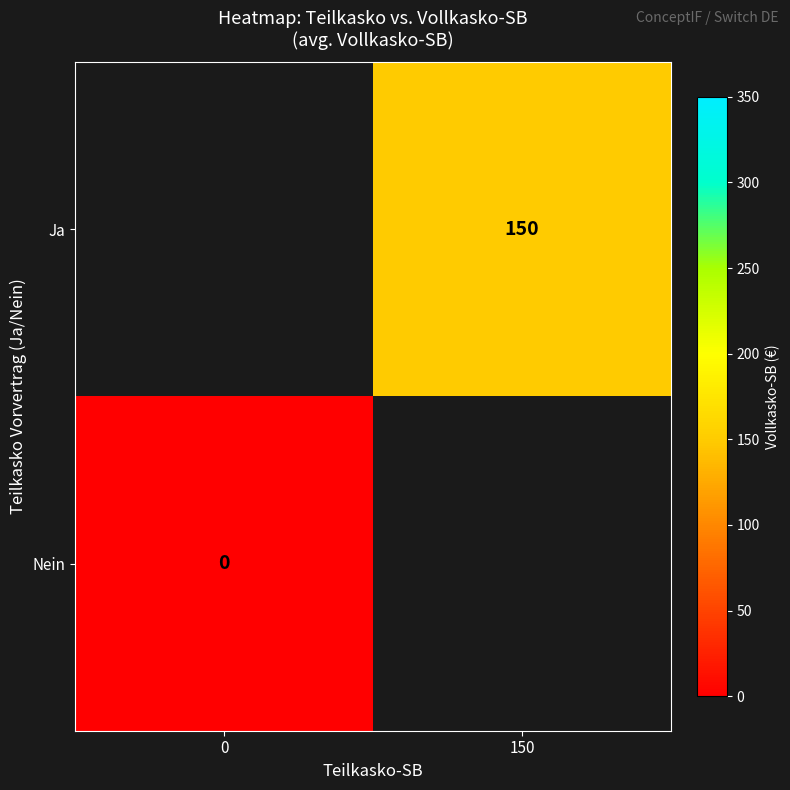

Is it true that Ja equals 220 at 150?

False